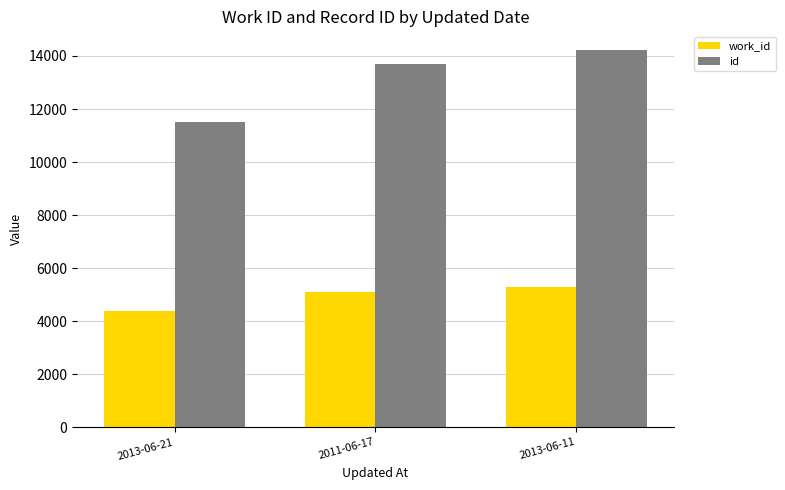

Rank the series at 2013-06-11 from highest to lowest value.

id, work_id